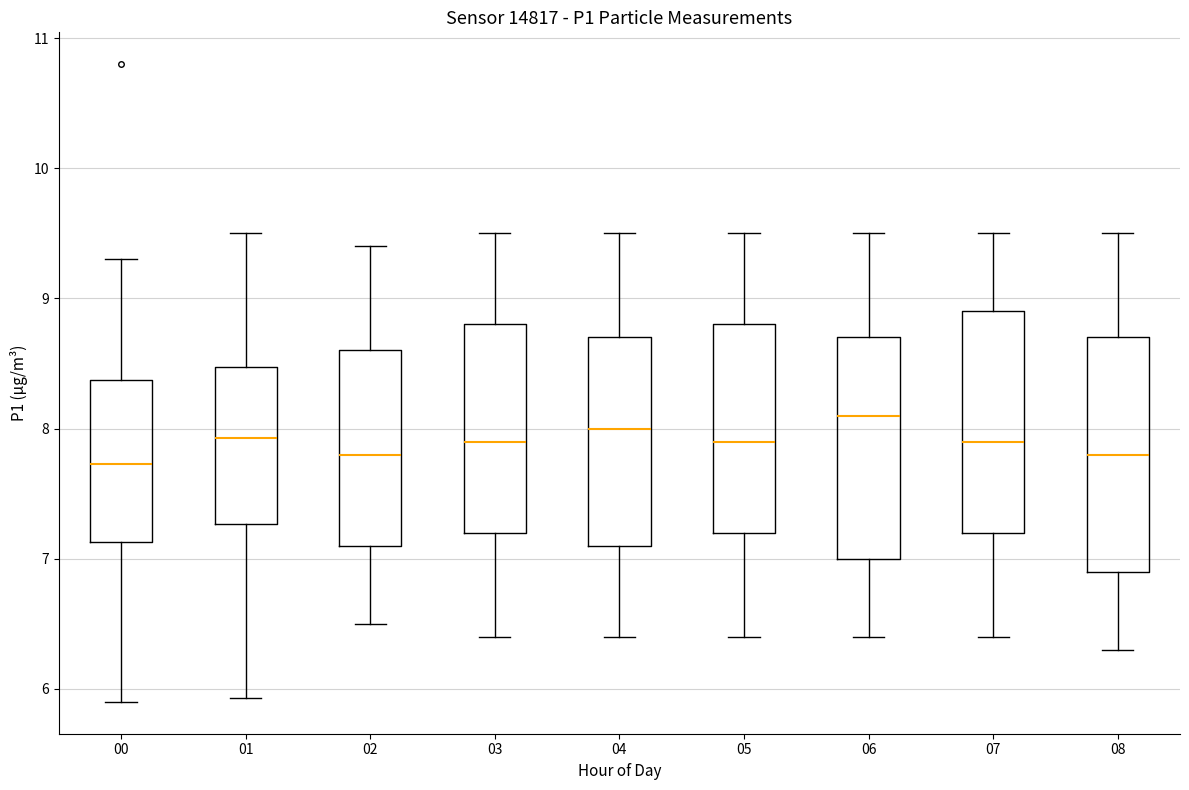

Reading left to right, read every box against the y-axis: the position of its median line, the range the box covers, and the ends of its whiskers. The values are not printed on the chart, so give them approximately, as read against the axis.

00: median 7.7, box 7.1 to 8.4, whiskers 5.9 to 9.3
01: median 7.9, box 7.3 to 8.5, whiskers 5.9 to 9.5
02: median 7.8, box 7.1 to 8.6, whiskers 6.5 to 9.4
03: median 7.9, box 7.2 to 8.8, whiskers 6.4 to 9.5
04: median 8.0, box 7.1 to 8.7, whiskers 6.4 to 9.5
05: median 7.9, box 7.2 to 8.8, whiskers 6.4 to 9.5
06: median 8.1, box 7.0 to 8.7, whiskers 6.4 to 9.5
07: median 7.9, box 7.2 to 8.9, whiskers 6.4 to 9.5
08: median 7.8, box 6.9 to 8.7, whiskers 6.3 to 9.5